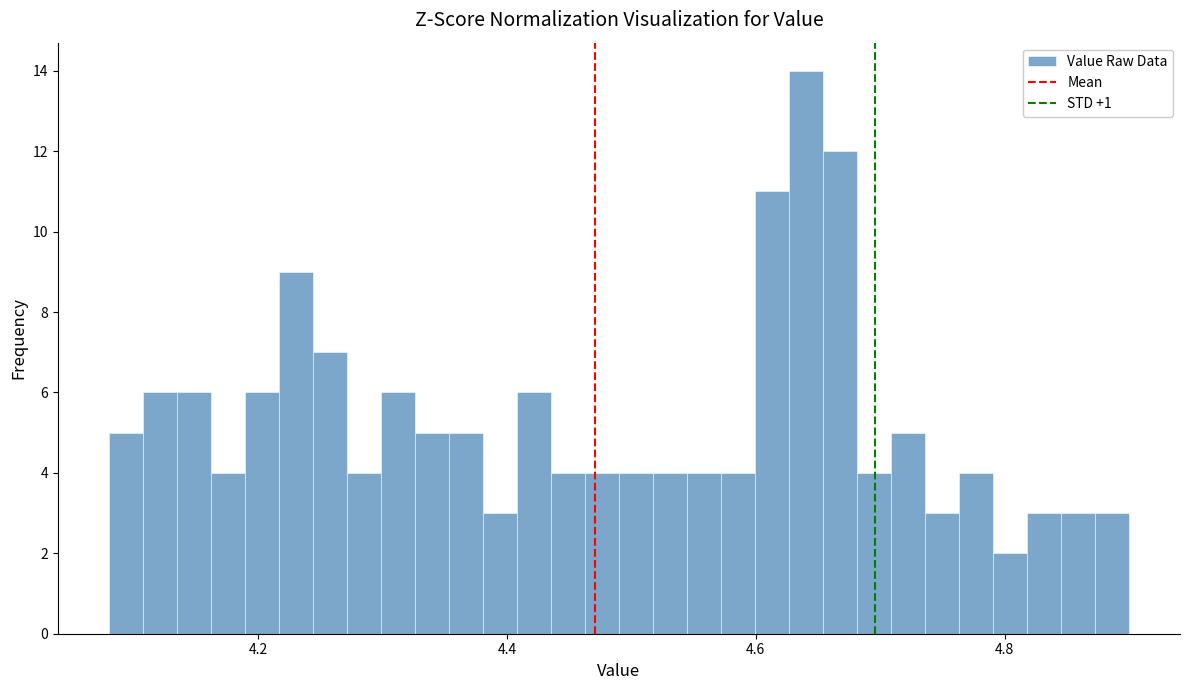

Around what value on the x-axis is the tallest bar? Give the approximate position of its centre, as read against the axis.

4.64